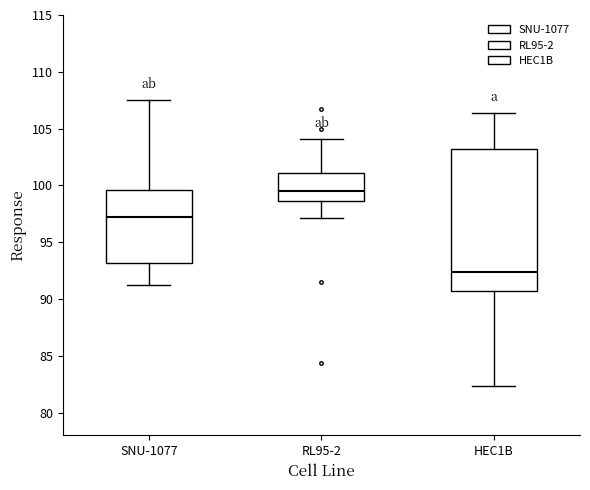

Where does the lower whisker of the box for SNU-1077 end on the y-axis? The values are not printed on the chart, so give them approximately, as read against the axis.

91.0